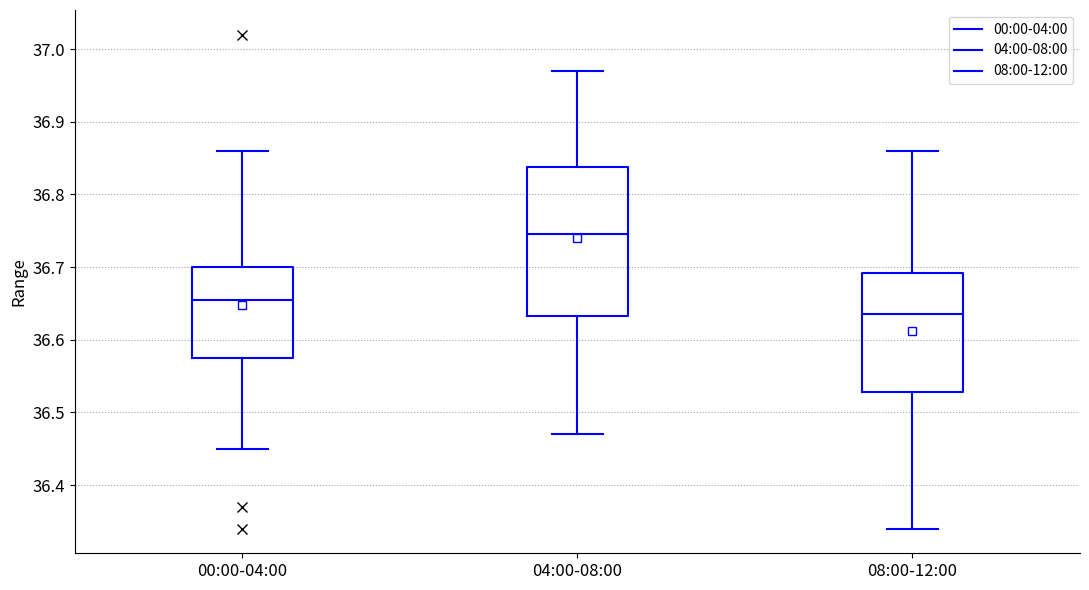

Which box is the tallest, from its lower edge to its upper edge?

04:00-08:00